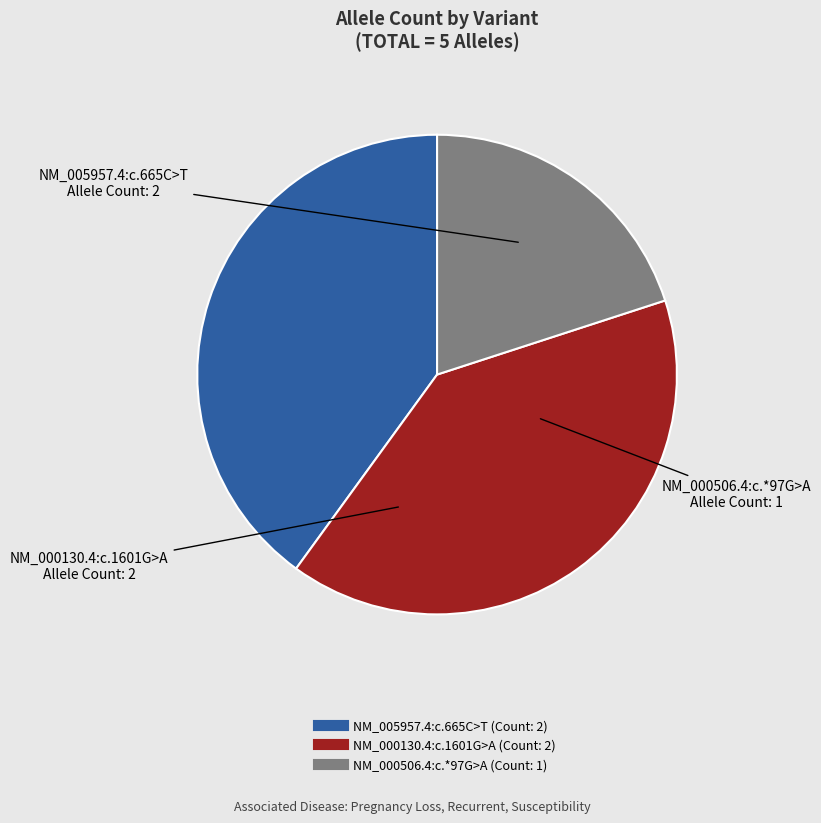

Is the sum of NM_000130.4:c.1601G>A and NM_000506.4:c.*97G>A greater than half?

Yes